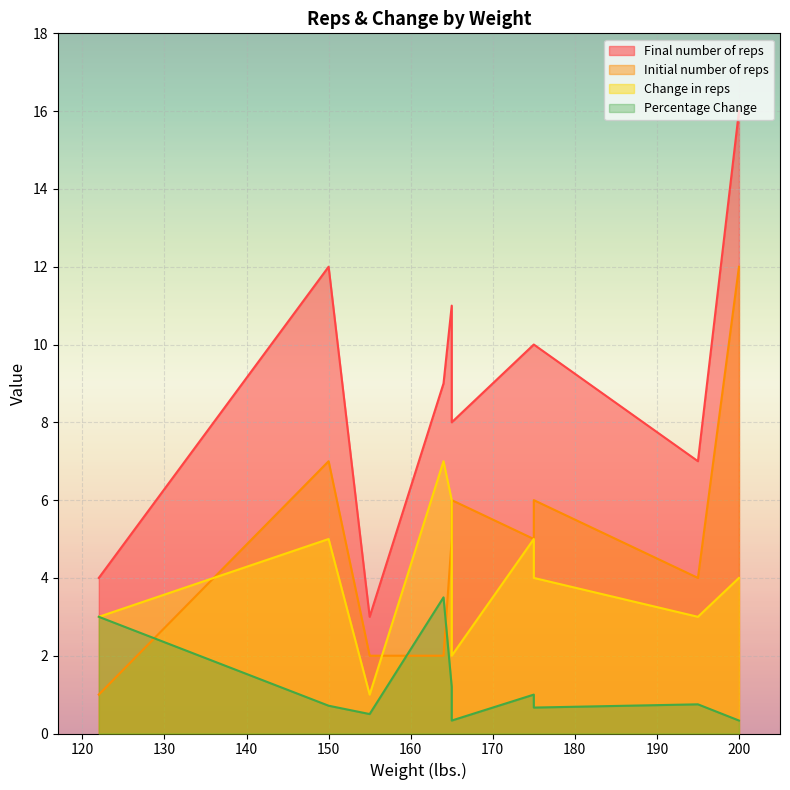

What are all the series names shown in the legend?

Final number of reps, Initial number of reps, Change in reps, Percentage Change